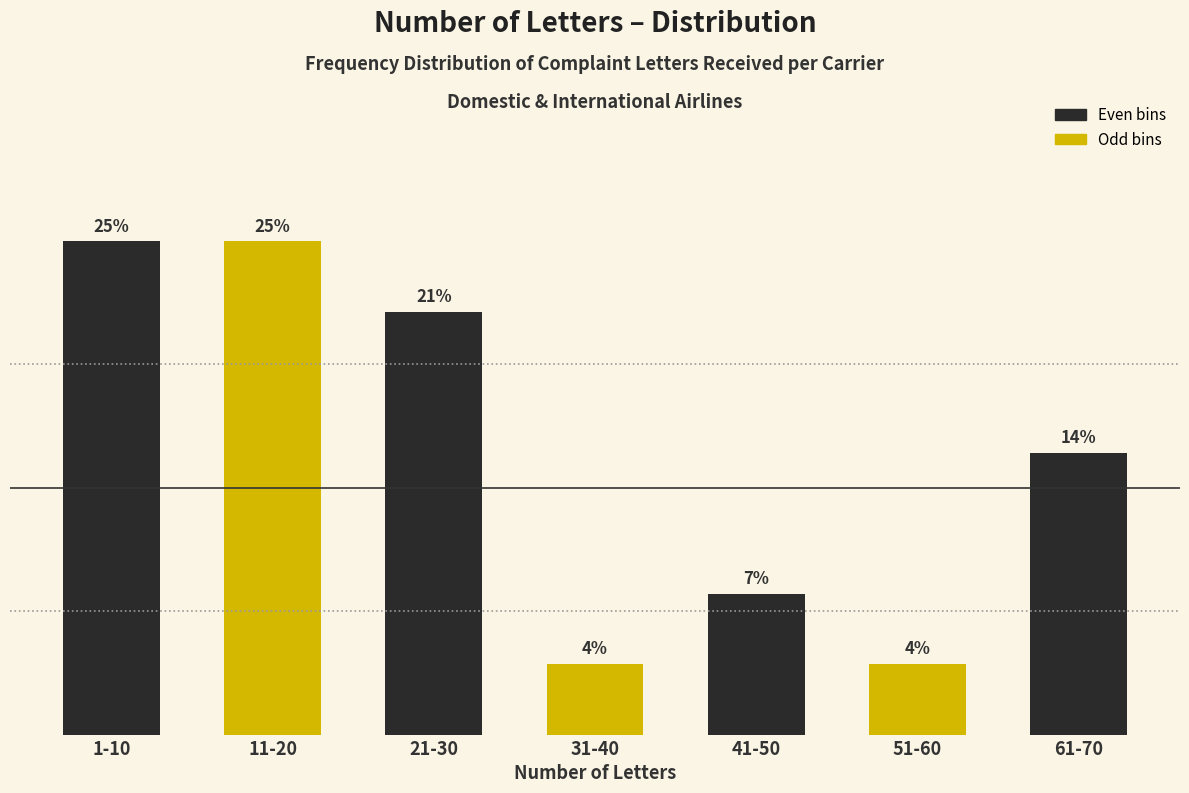

How many bars are there in total?

7